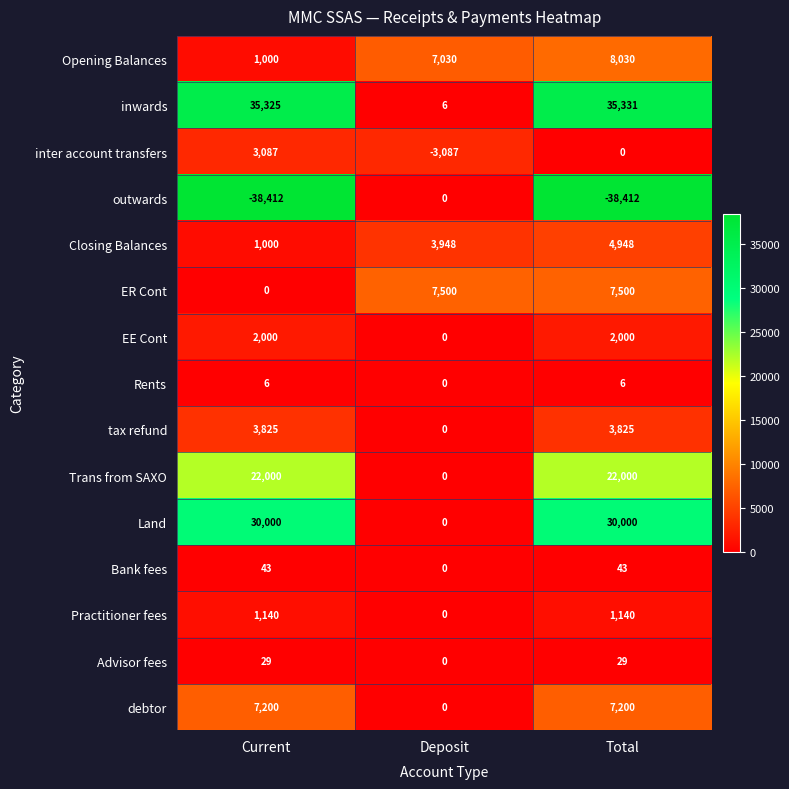

What is the spread (max minus min) of values at Current?

73737